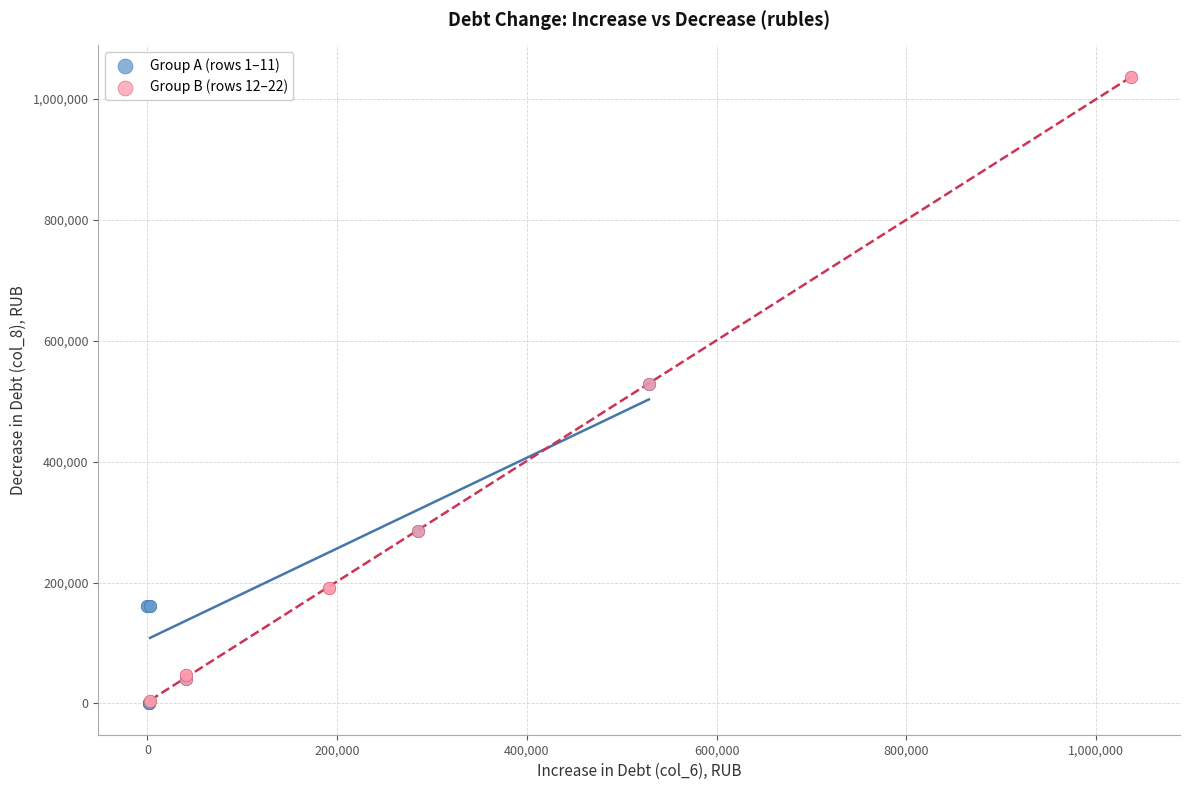

Which series has the widest spread of Y values?

Group B (rows 12–22)